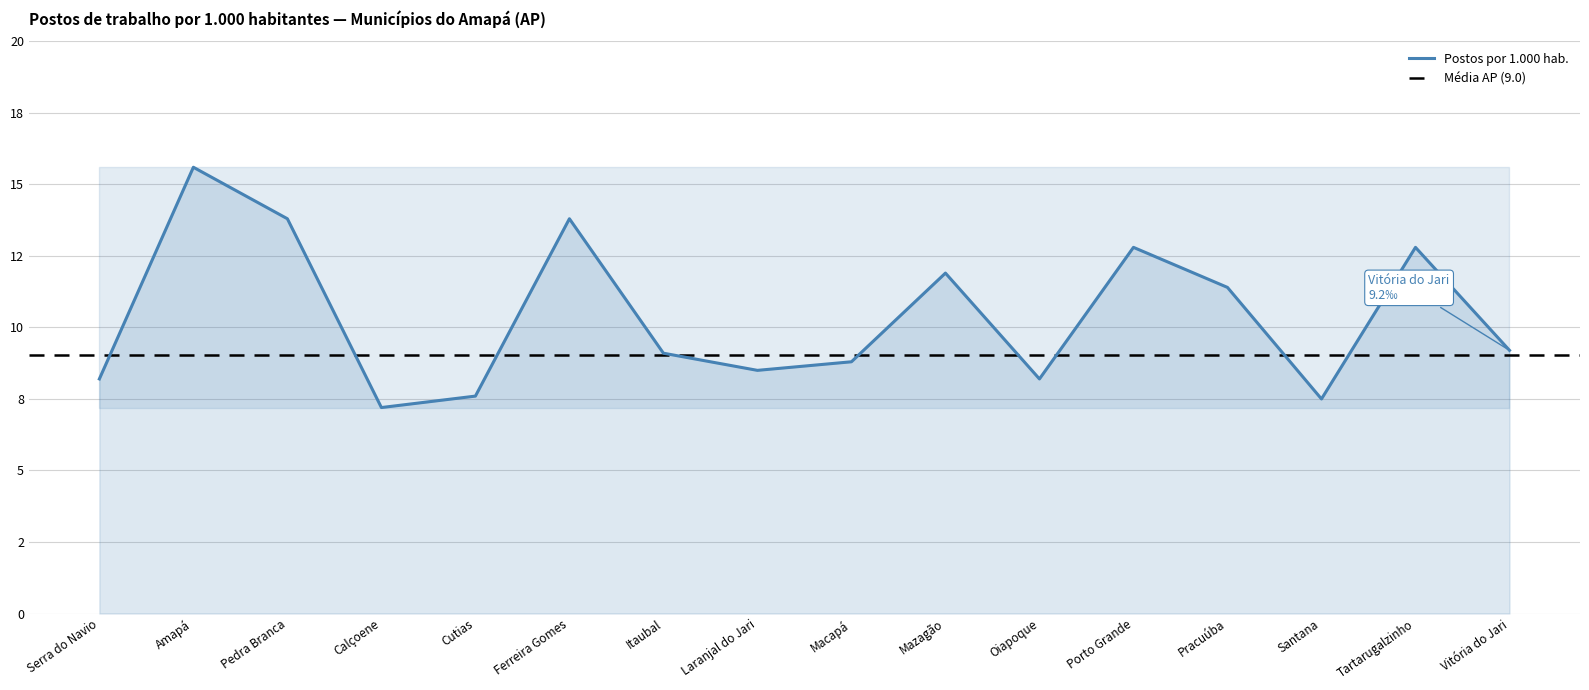

List the labels in order of value, largest first.

Amapá, Pedra Branca, Ferreira Gomes, Porto Grande, Tartarugalzinho, Mazagão, Pracuúba, Vitória do Jari, Itaubal, Macapá, Laranjal do Jari, Serra do Navio, Oiapoque, Cutias, Santana, Calçoene